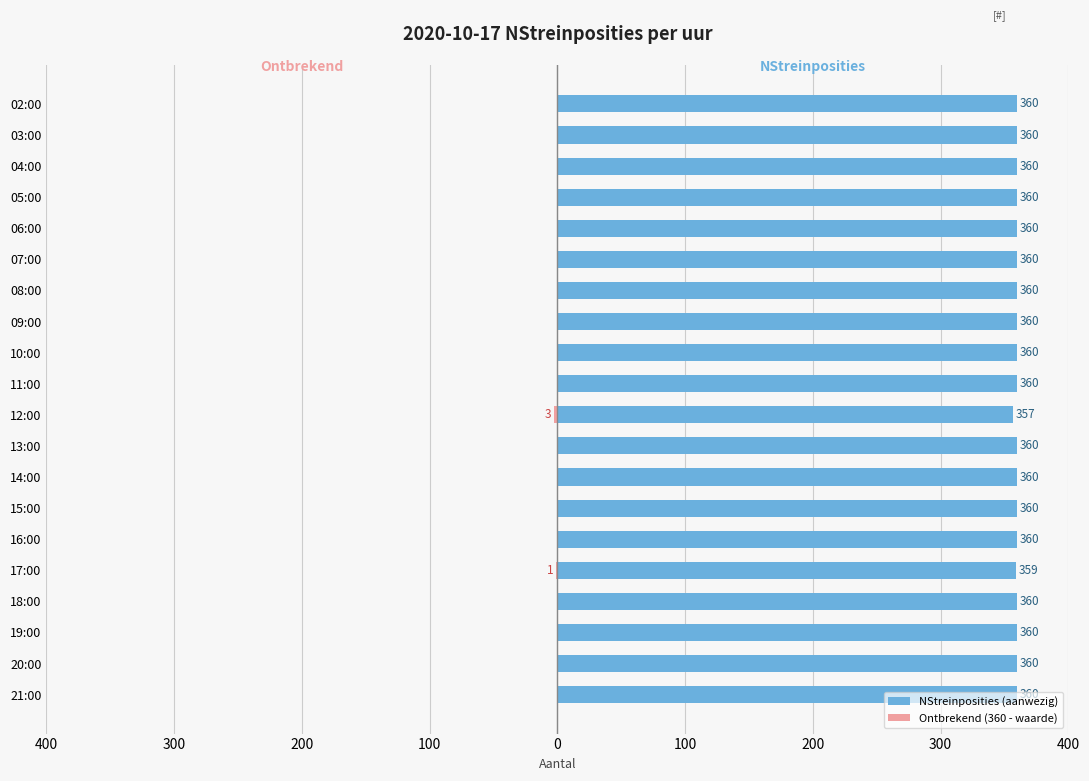

What is the maximum value shown in the chart?

360